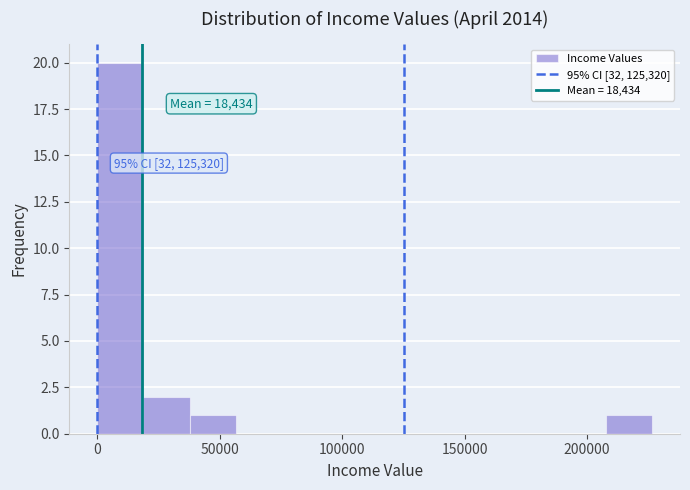

Read against the x-axis, roughly where is the centre of the tallest bar?

10000